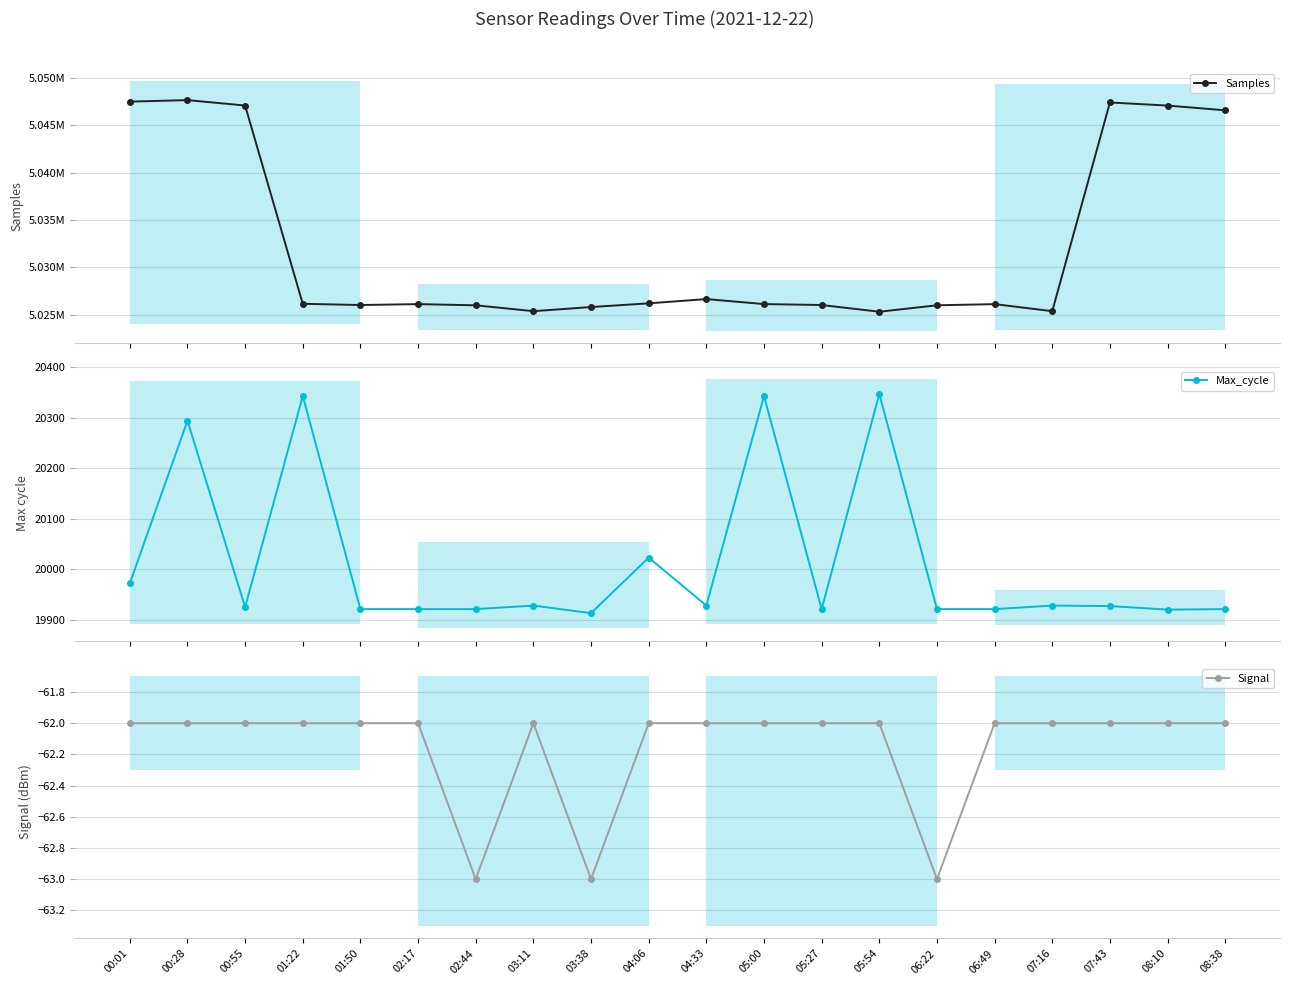

Reading right to left, extract all data points from this chart.

Samples: 5046572	5047071	5047398	5025373	5026118	5025993	5025315	5026023	5026124	5026649	5026201	5025810	5025373	5025993	5026118	5026023	5026153	5047077	5047647	5047489
Max_cycle: 19921	19920	19927	19928	19921	19921	20347	19921	20343	19928	20023	19913	19928	19921	19921	19921	20343	19925	20294	19972
Signal: -62	-62	-62	-62	-62	-63	-62	-62	-62	-62	-62	-63	-62	-63	-62	-62	-62	-62	-62	-62